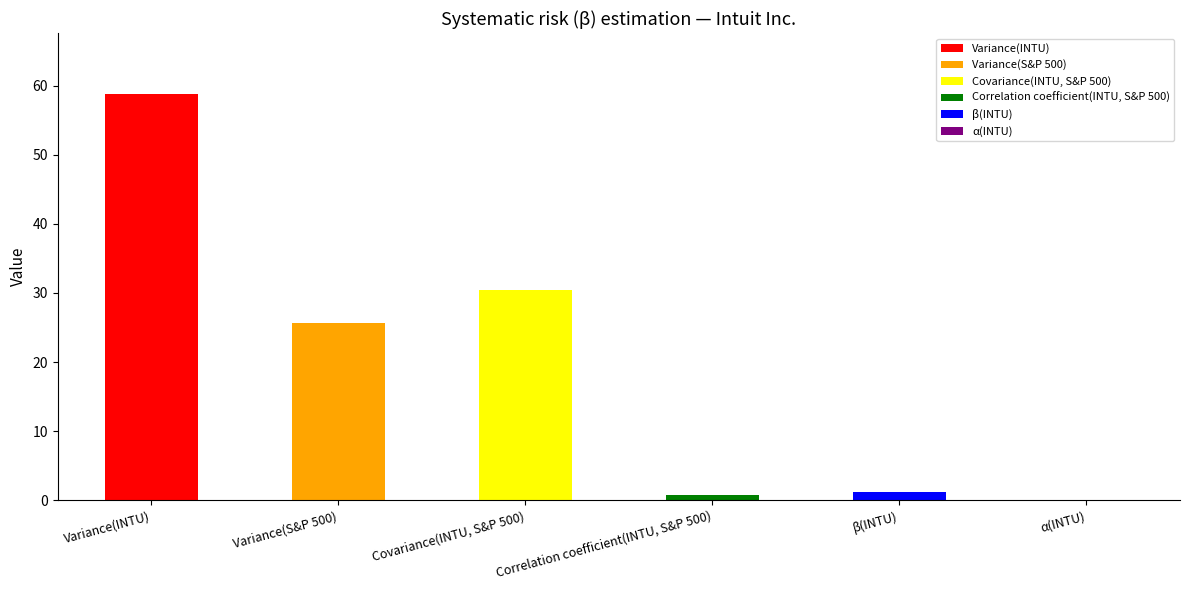

Rank the categories by value from lowest to highest.

α(INTU), Correlation coefficient(INTU, S&P 500), β(INTU), Variance(S&P 500), Covariance(INTU, S&P 500), Variance(INTU)